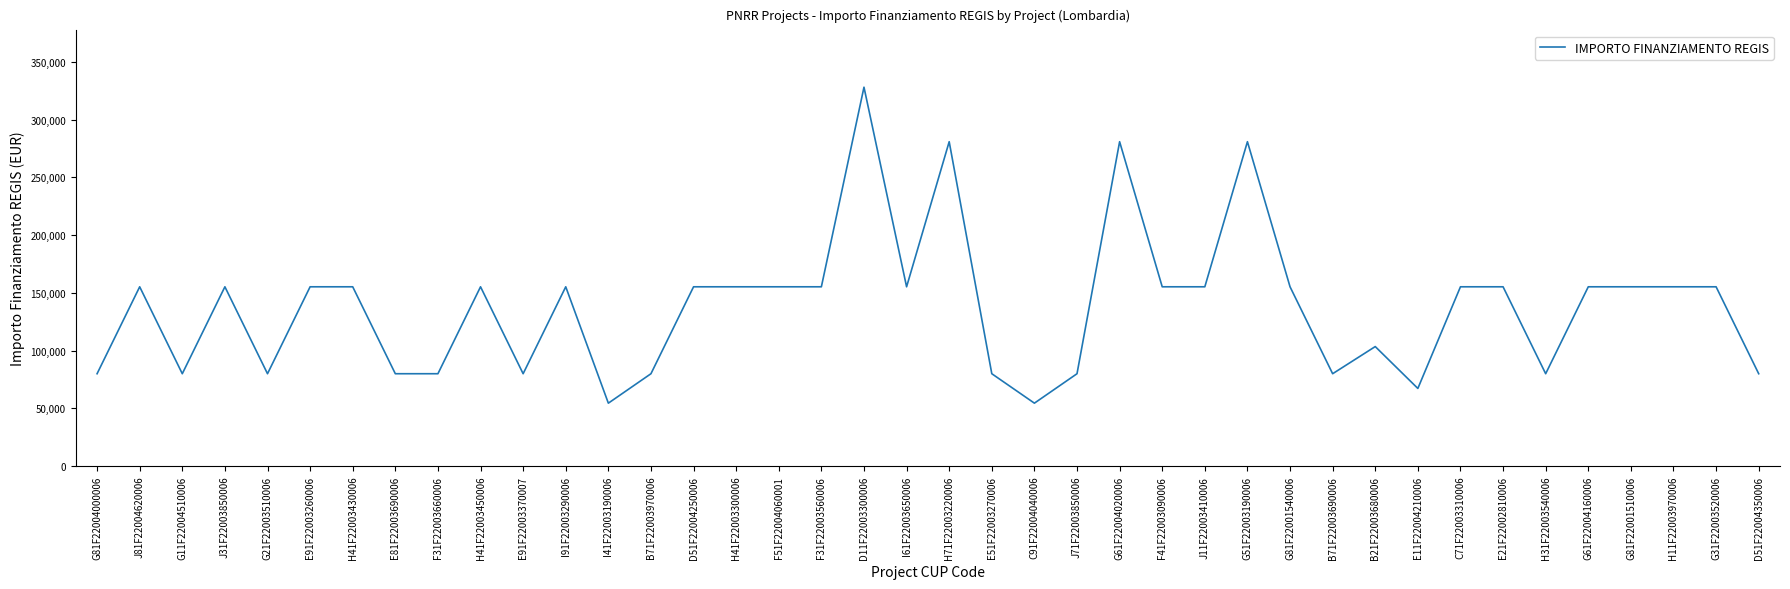

What is the difference between the maximum and minimum values?

273748